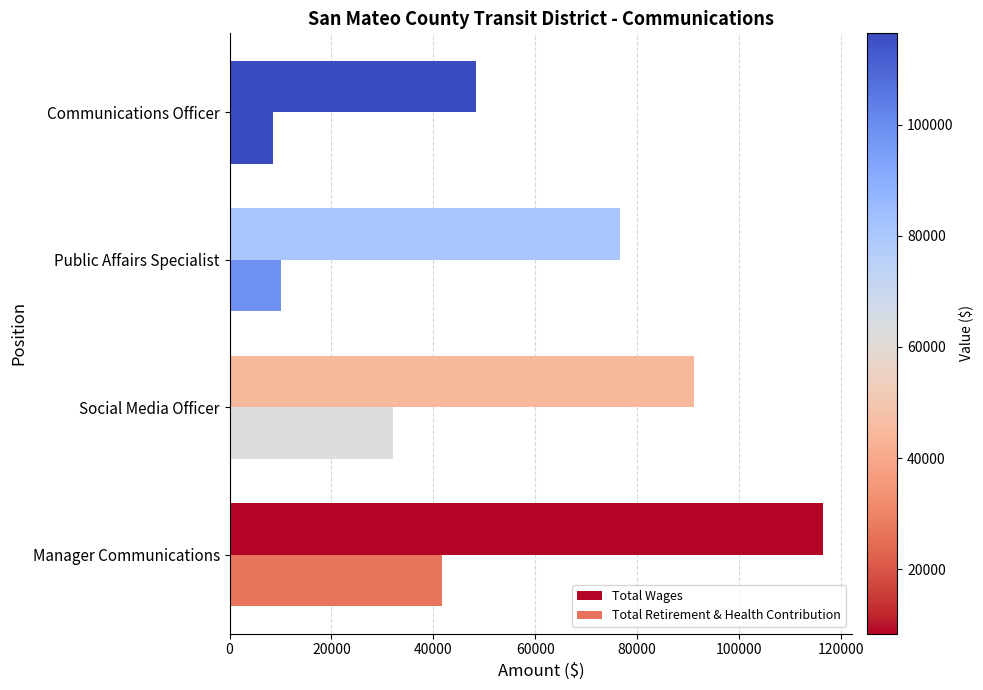

At how many categories does at least one series exceed 60711?

3